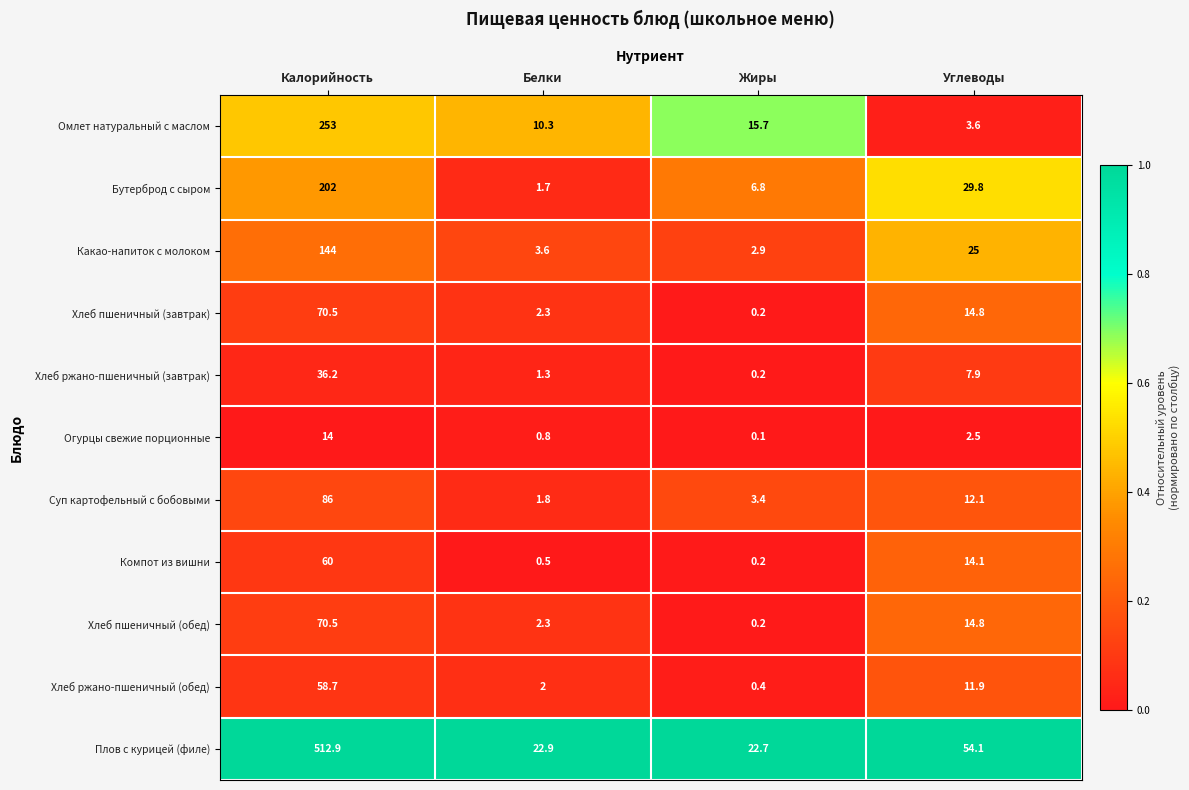

The Суп картофельный с бобовыми series shows 58.0 at Калорийность. True or false?

False